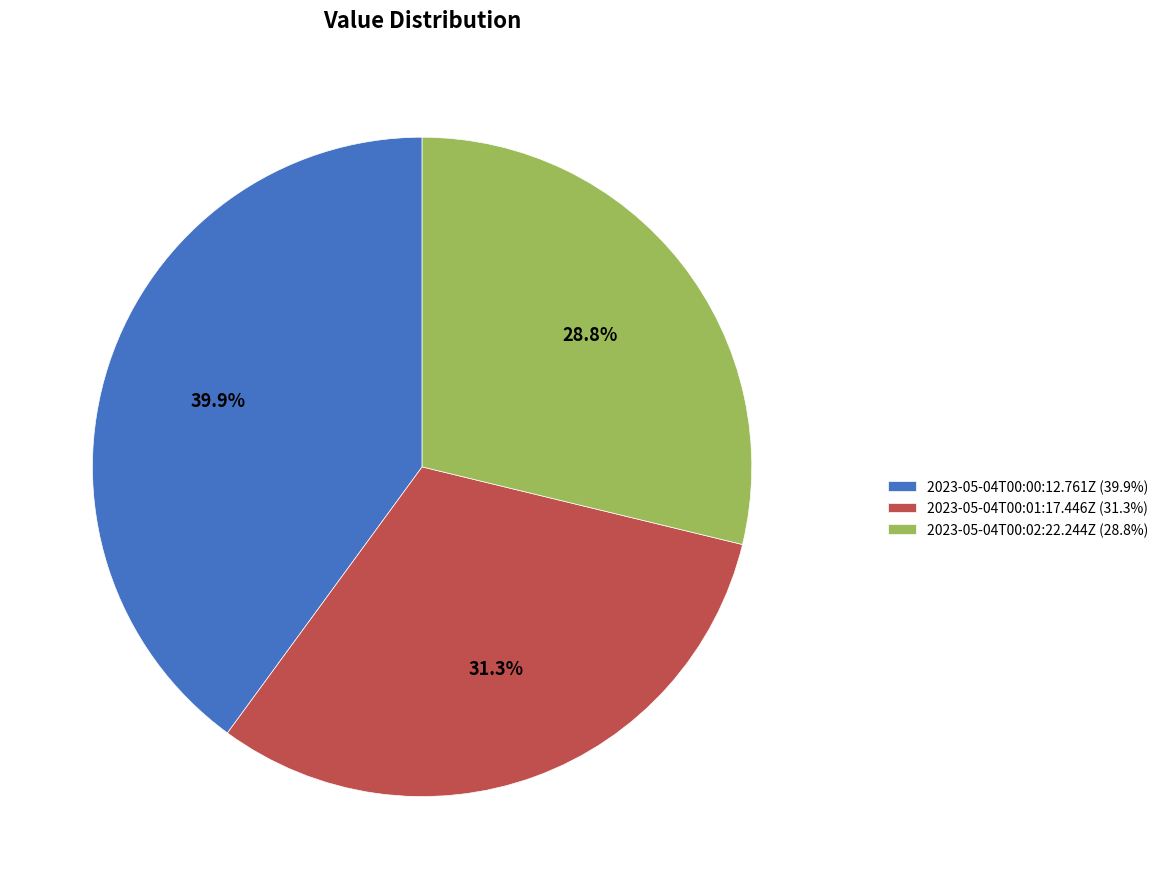

Combined, what portion of the pie is 2023-05-04T00:00:12.761Z and 2023-05-04T00:02:22.244Z?

68.7%